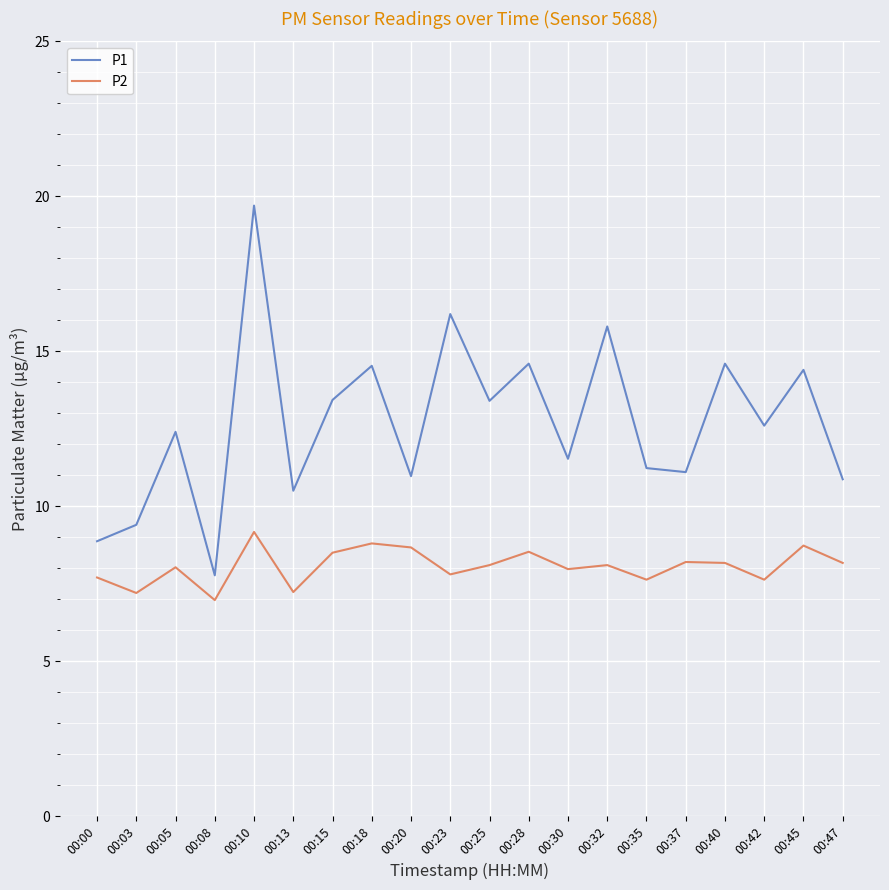

True or false: P2 and P1 intersect in this chart.

False